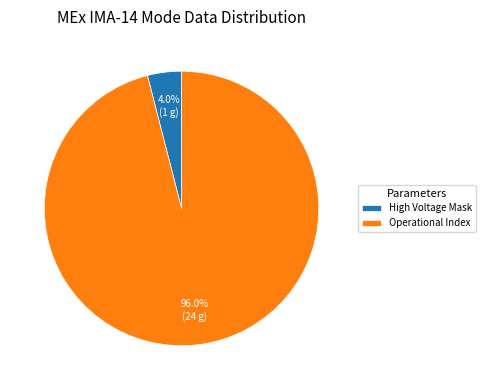

Which category accounts for the majority?

Operational Index